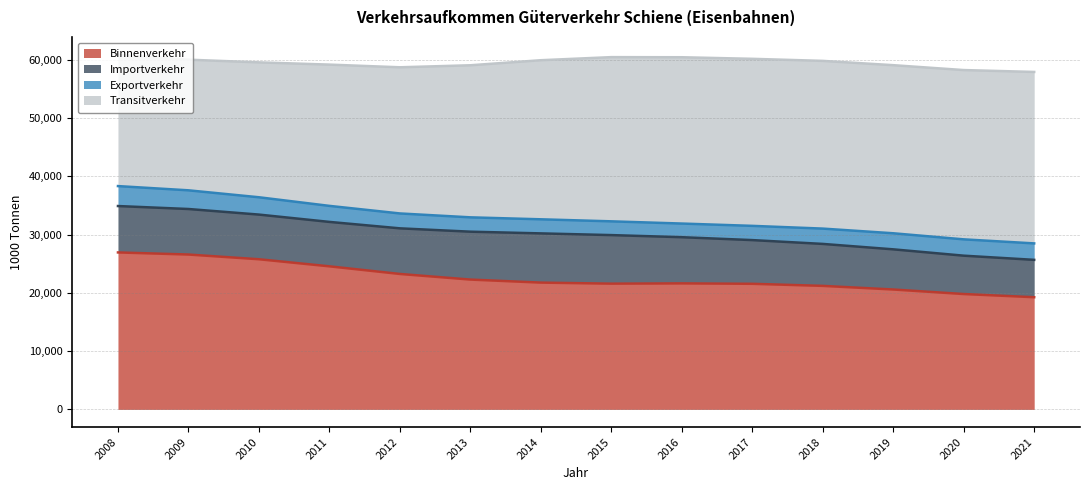

What is the difference between the Exportverkehr values at 2018 and 2021?

34